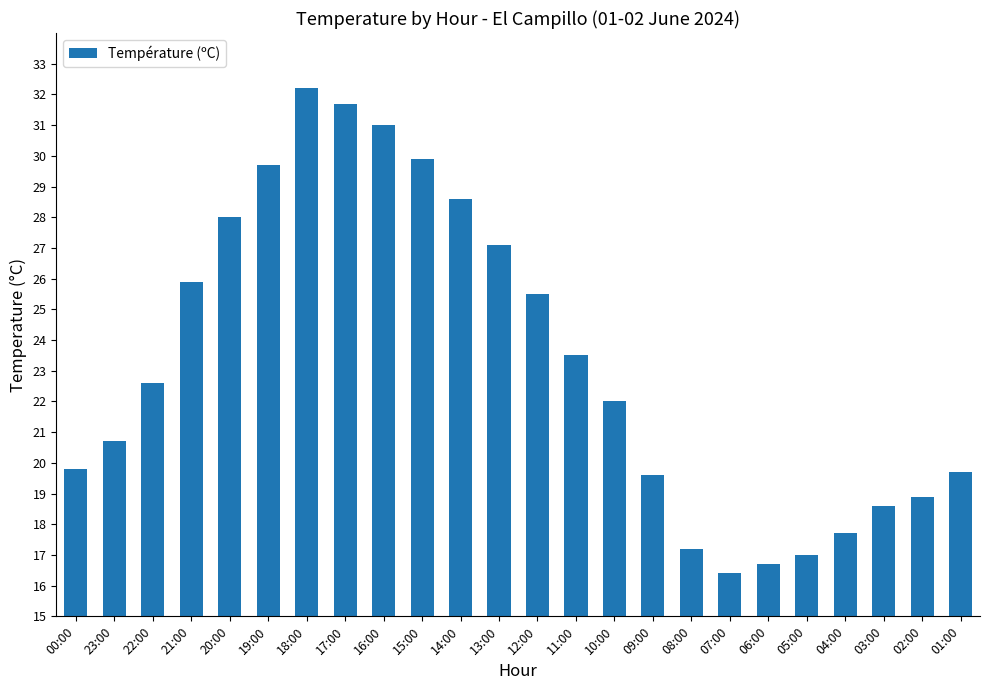

What position from the right is 07:00?

7